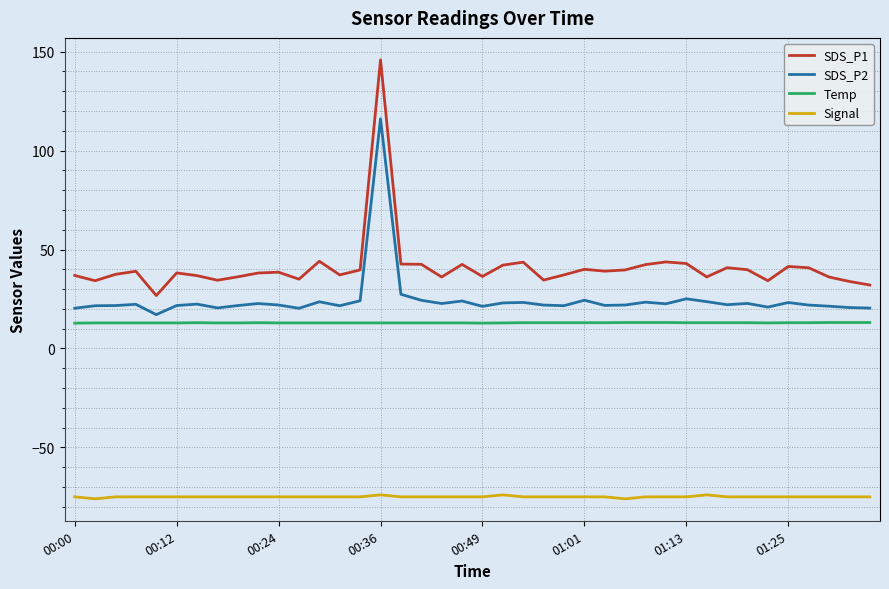

Which series has the largest total across all categories?

SDS_P1